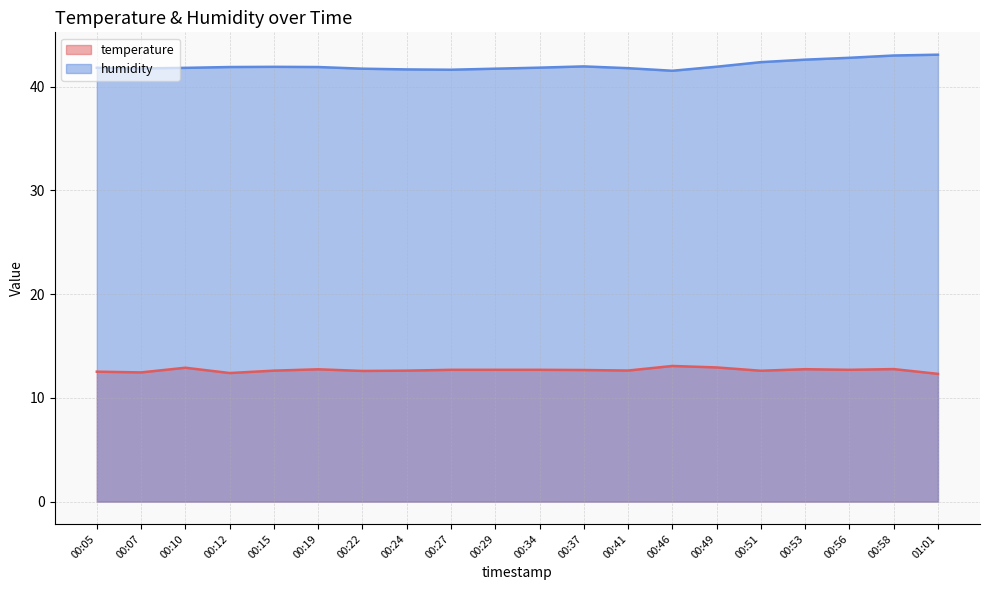

What is the maximum value shown in the chart?

43.1